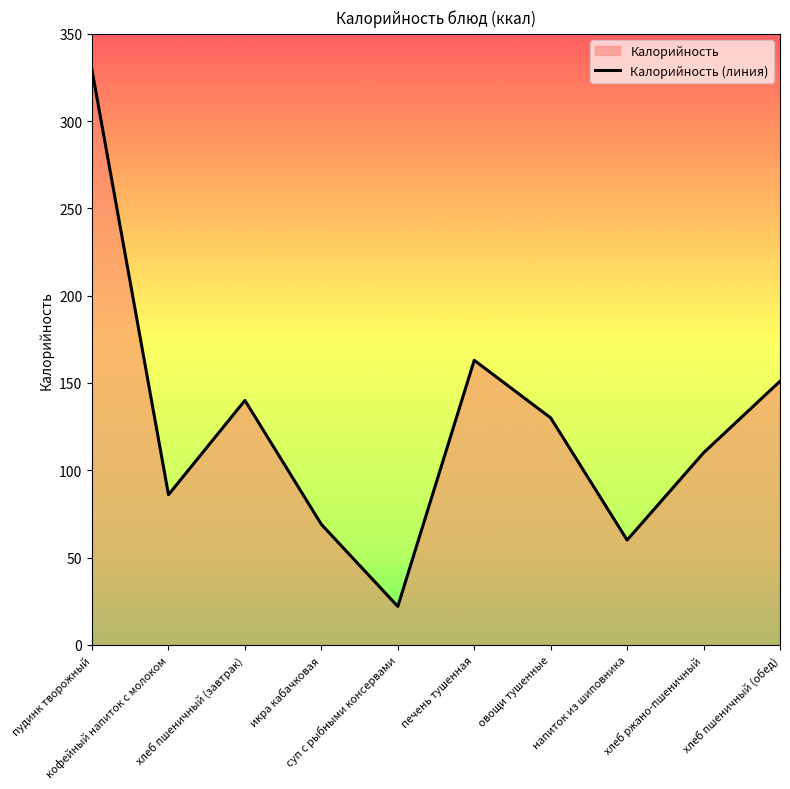

Which has a higher value, хлеб пшеничный (обед) or икра кабачковая?

хлеб пшеничный (обед)